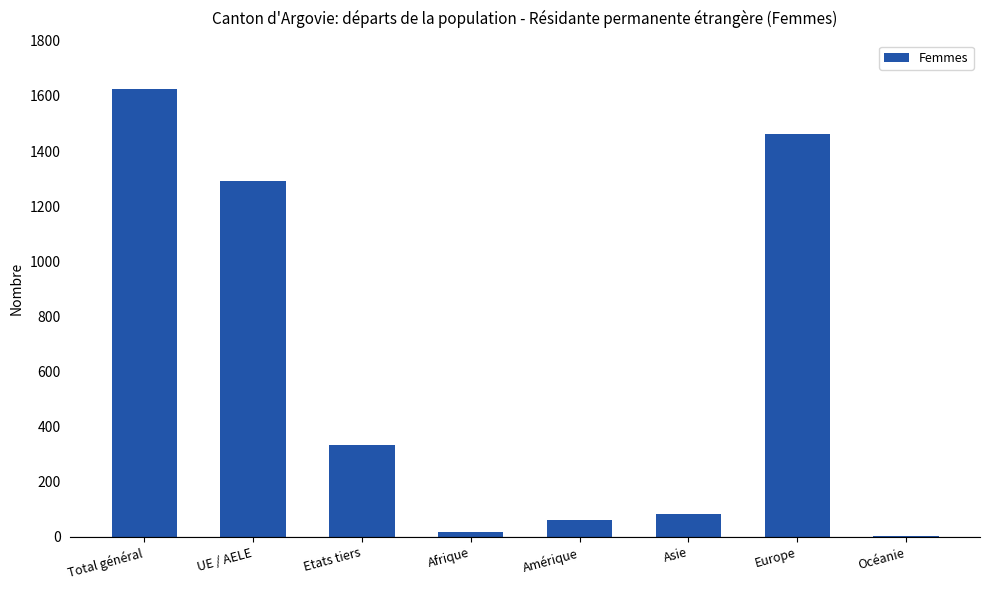

Is it true that the value at Etats tiers is 481?

False